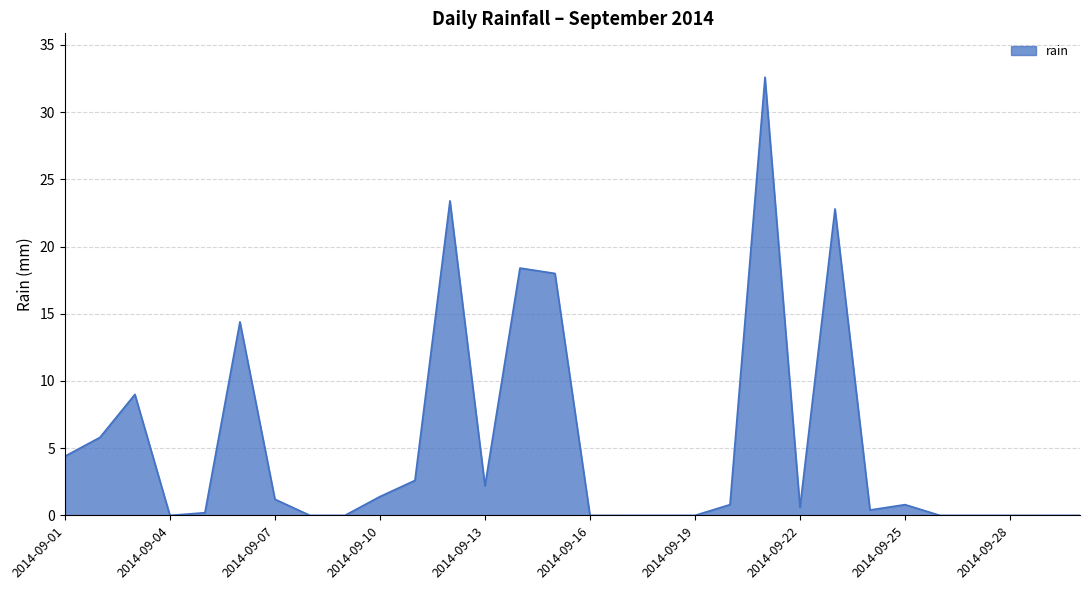

What is the difference between the maximum and minimum values?

32.6